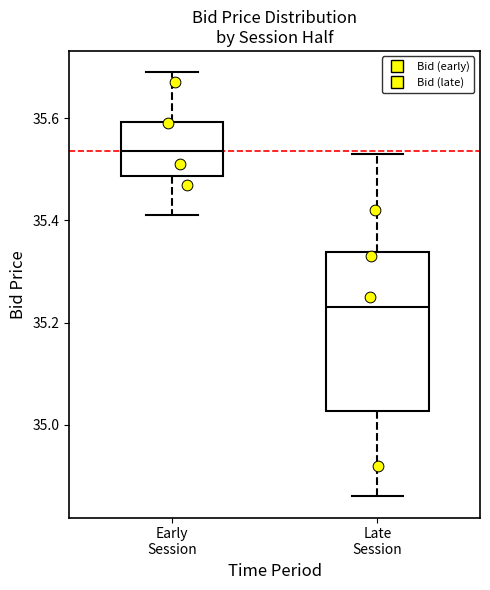

Reading left to right, read every box against the y-axis: the position of its median line, the range the box covers, and the ends of its whiskers. The values are not printed on the chart, so give them approximately, as read against the axis.

Early Session: median 35.54, box 35.48 to 35.60, whiskers 35.42 to 35.70
Late Session: median 35.24, box 35.02 to 35.34, whiskers 34.86 to 35.54